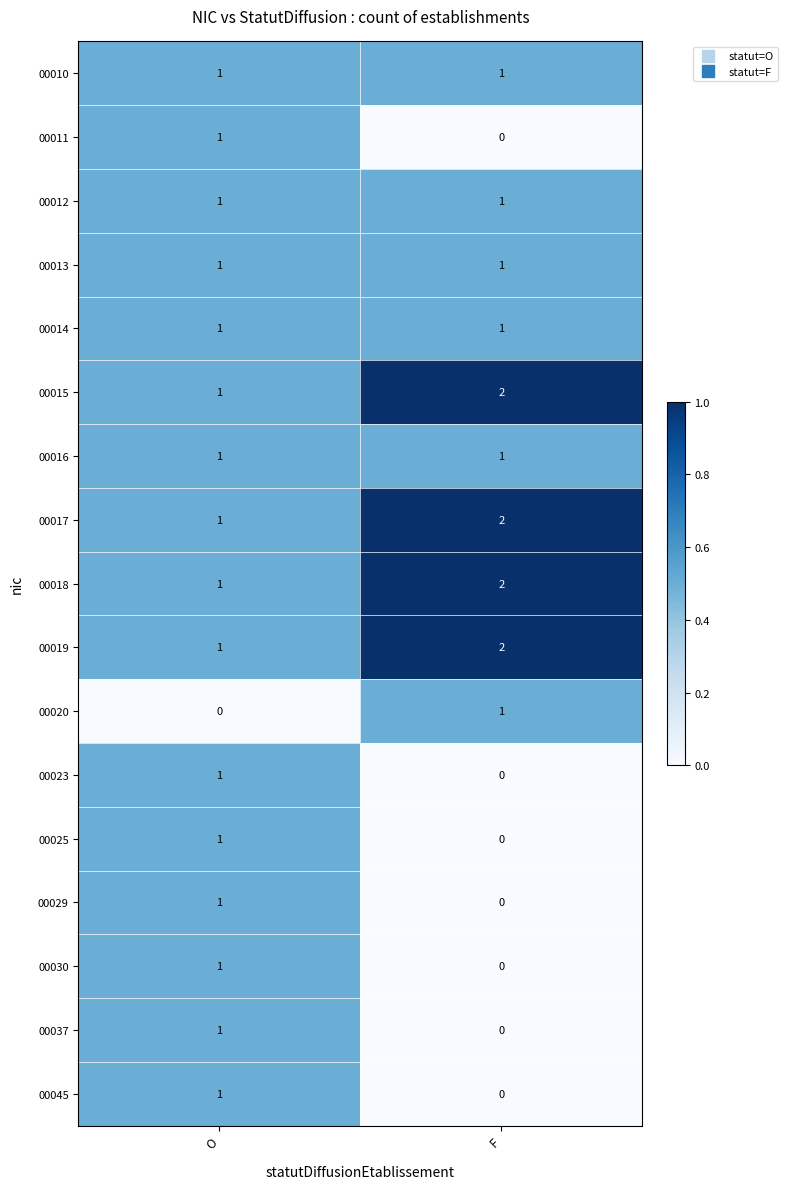

How many categories are shown in the chart?

2